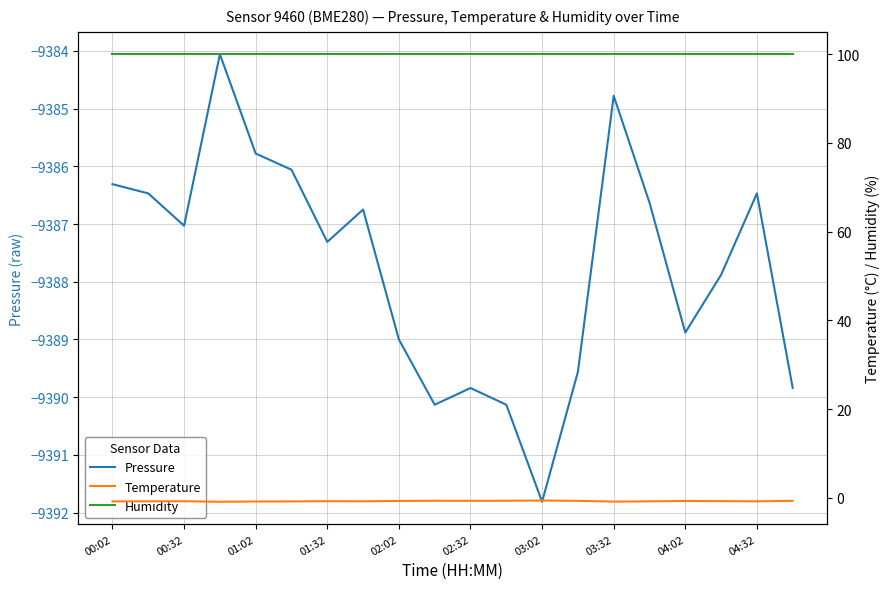

The Pressure series shows -13009.7 at 01:32. True or false?

False